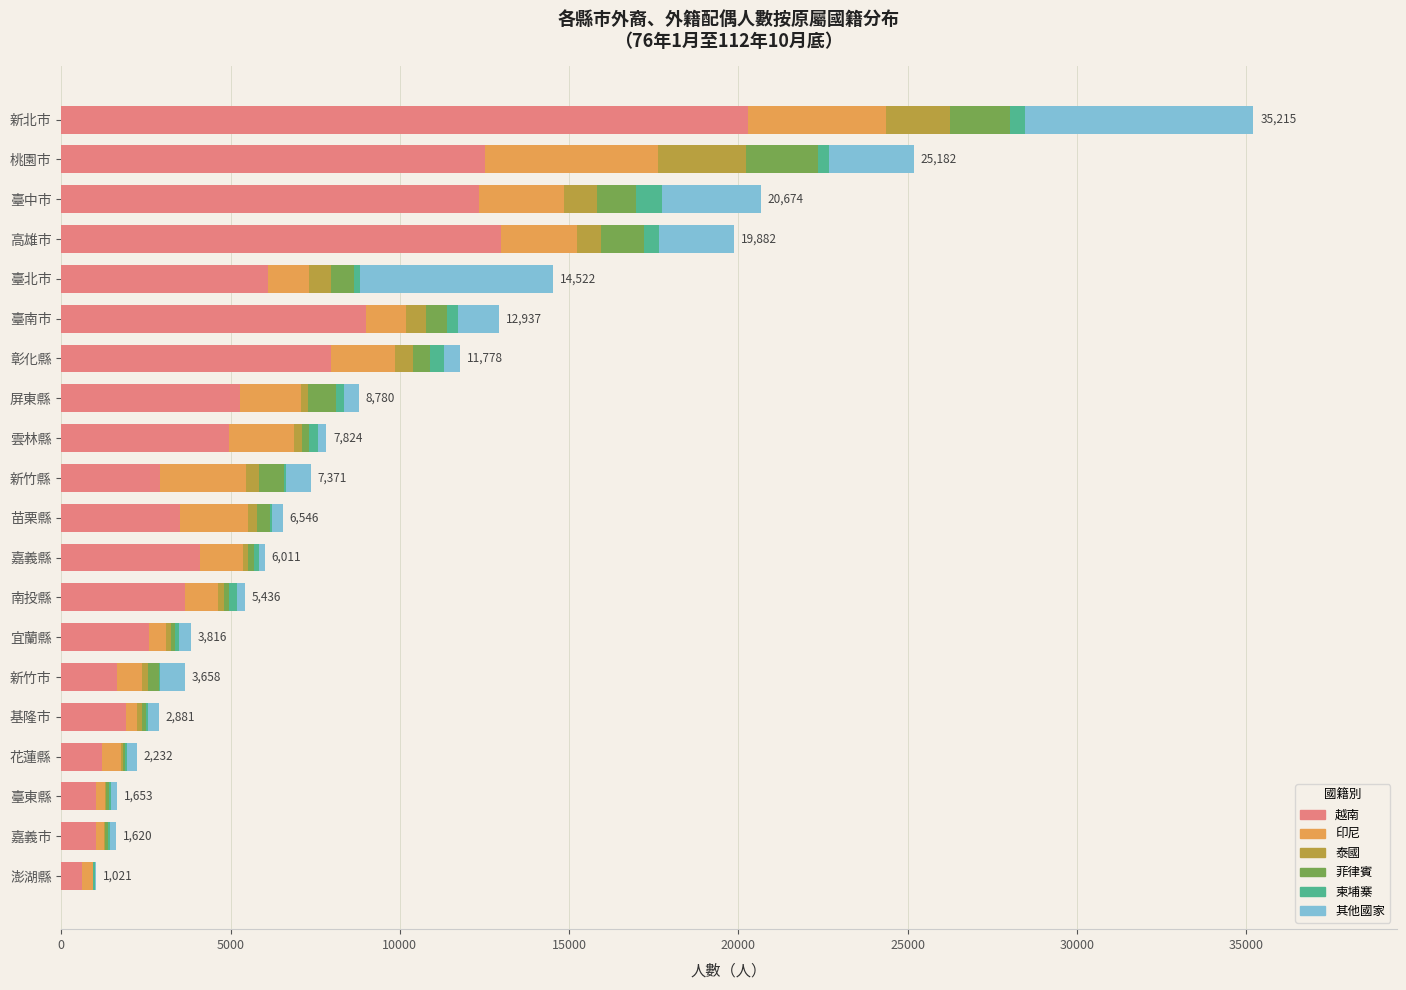

What is the highest value of the 越南 series?

20274